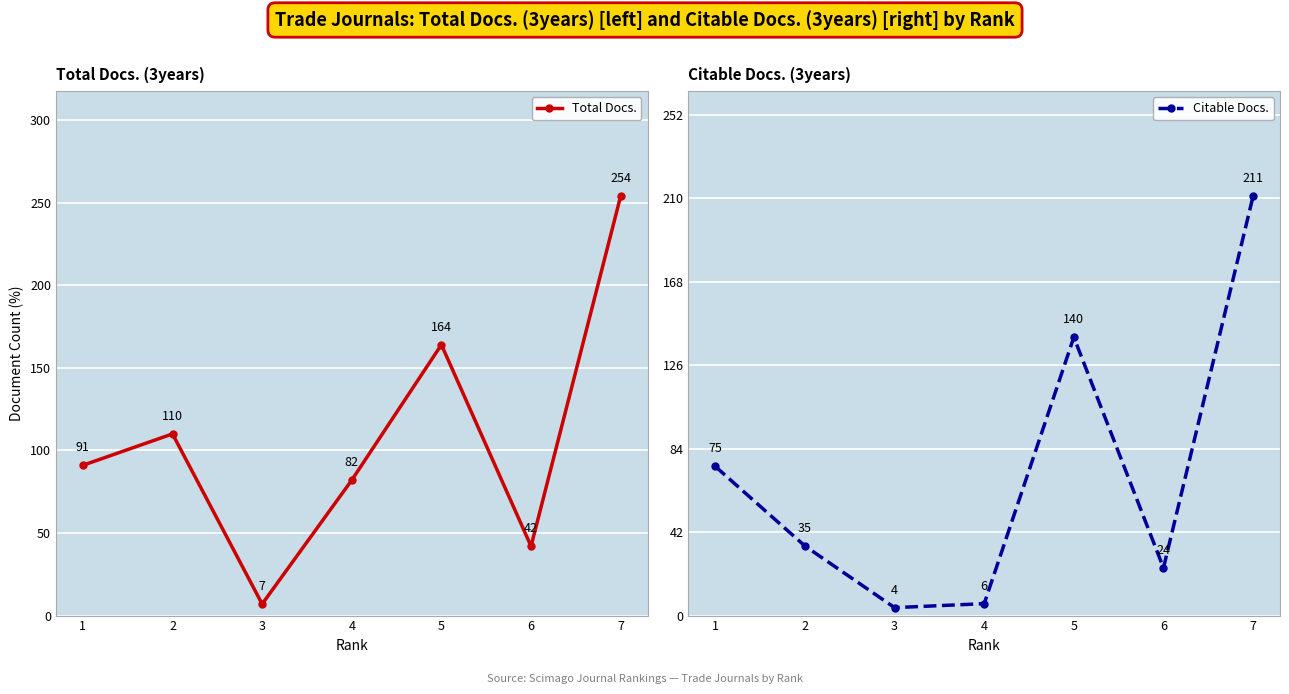

Reading left to right, transcribe all the data shown in this chart.

Total Docs.: 1=91	2=110	3=7	4=82	5=164	6=42	7=254
Citable Docs.: 1=75	2=35	3=4	4=6	5=140	6=24	7=211